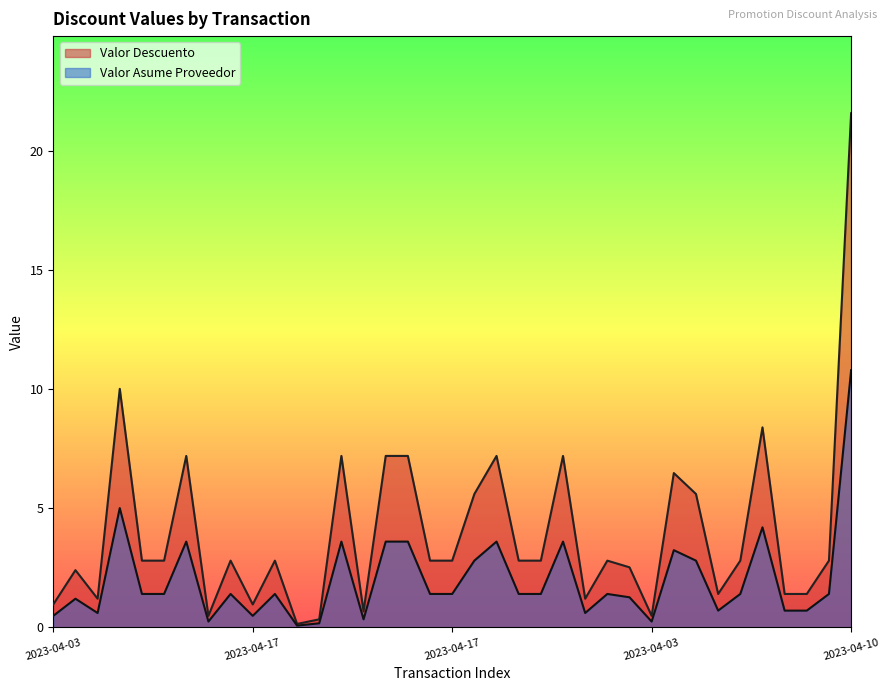

How many interior local valleys does the Valor Descuento series have?

8